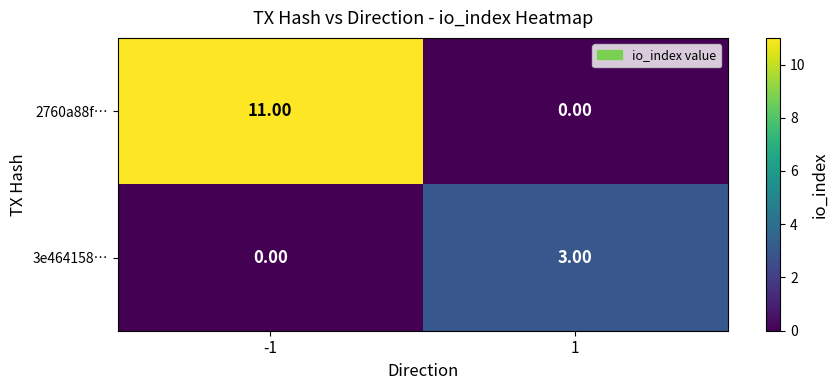

Rank the series at 1 from lowest to highest value.

2760a88f…, 3e464158…